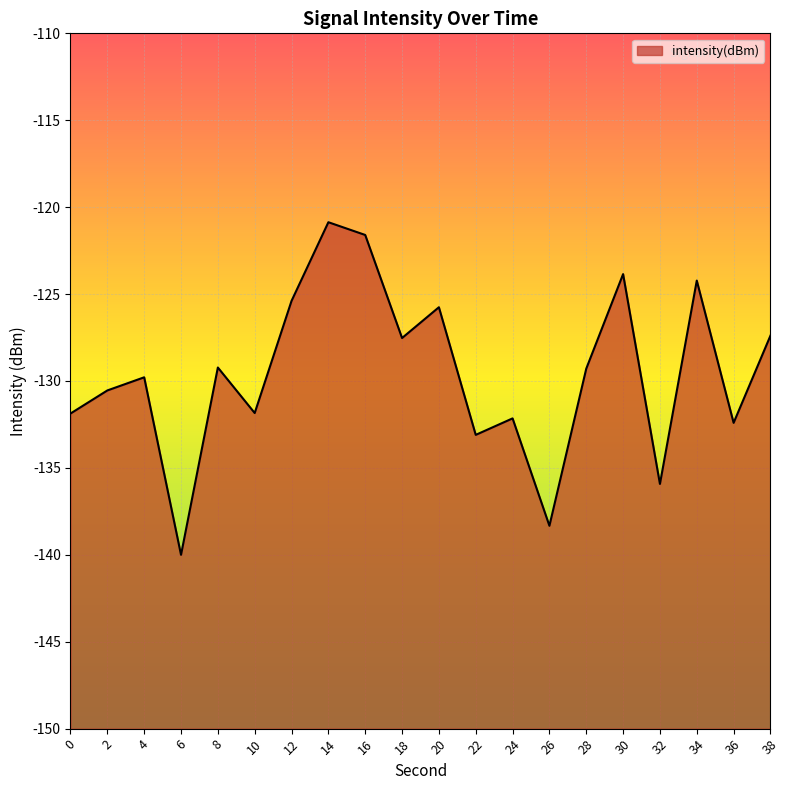

What is the change in value from 32 to 36?

+3.5